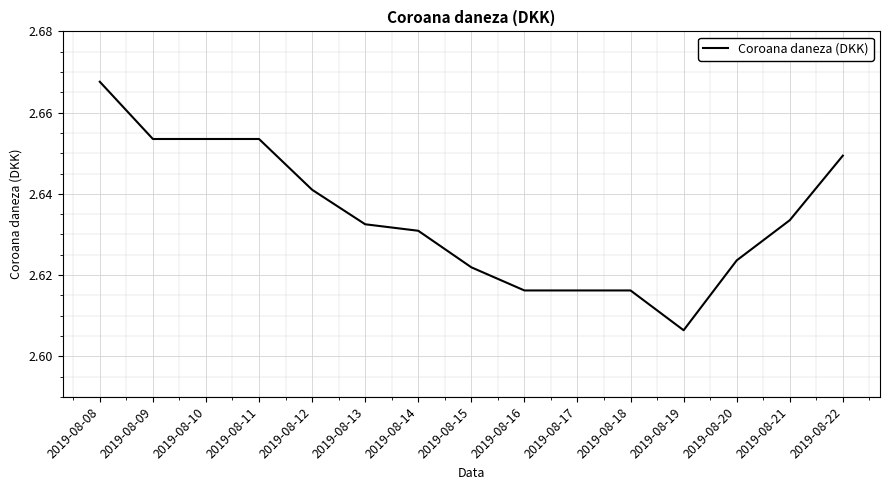

At which label is the value closest to 2?

2019-08-19